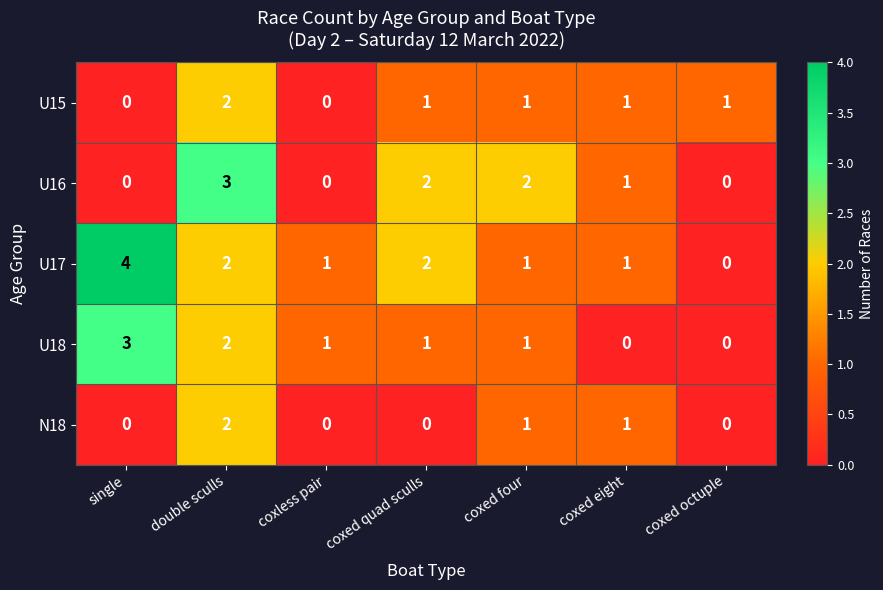

At which label does U17 first exceed 1?

single